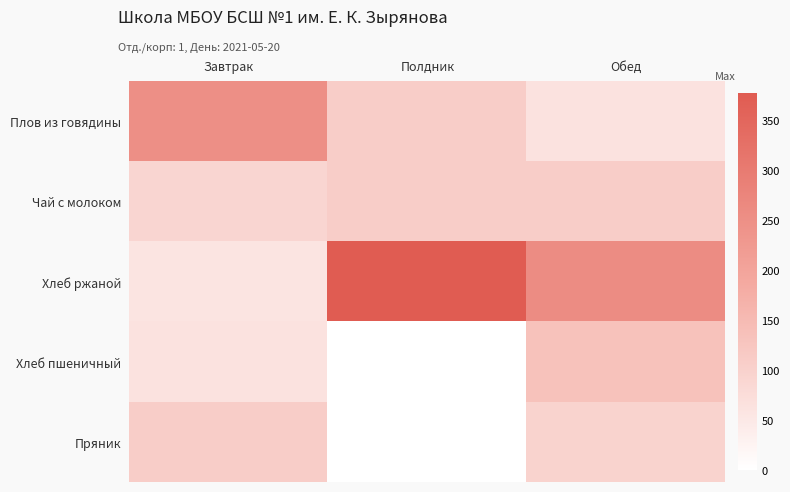

What is the total value across all series at Завтрак?

571.1